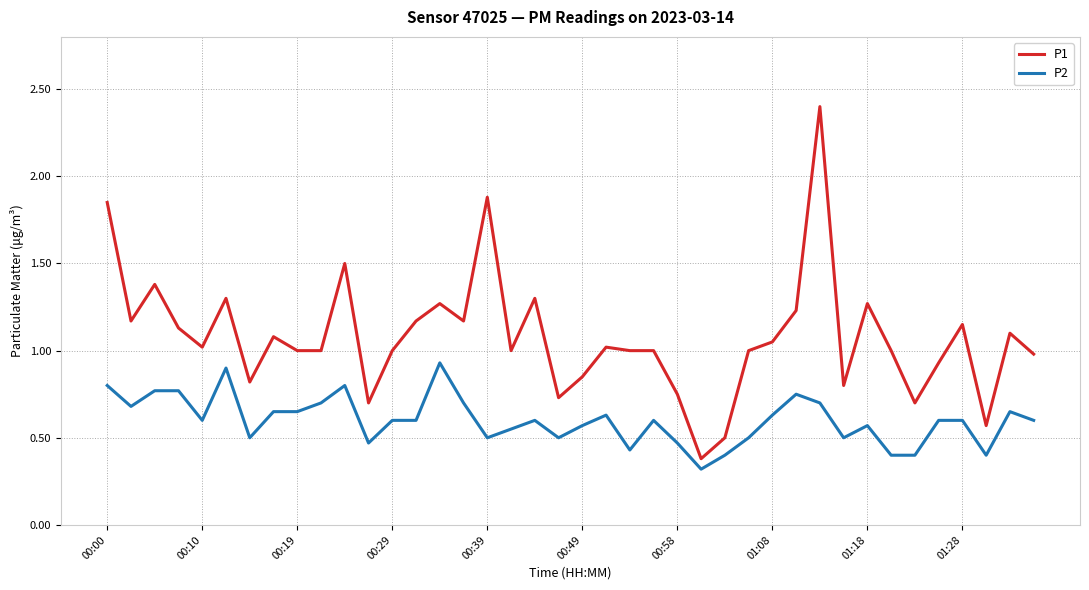

True or false: P2 and P1 intersect in this chart.

False